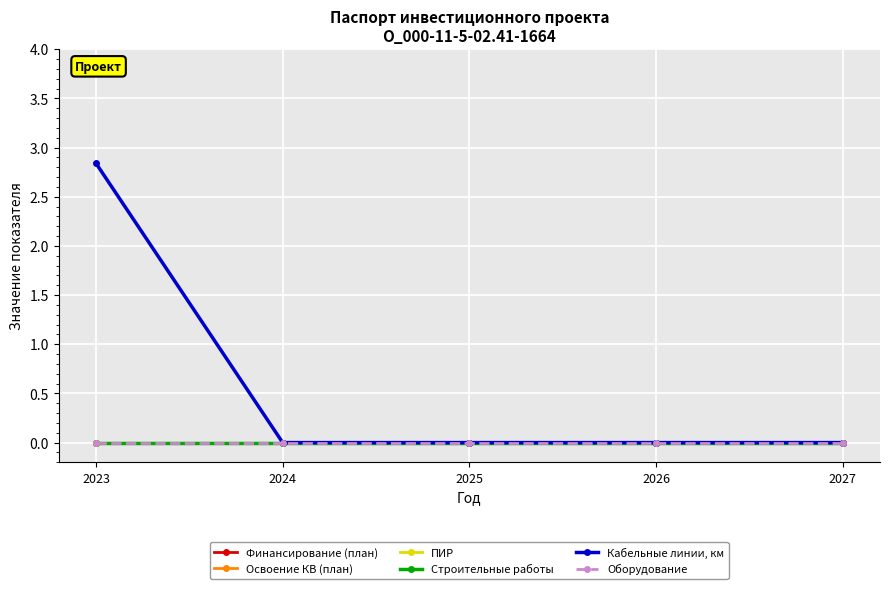

Does the chart have visible grid lines?

Yes